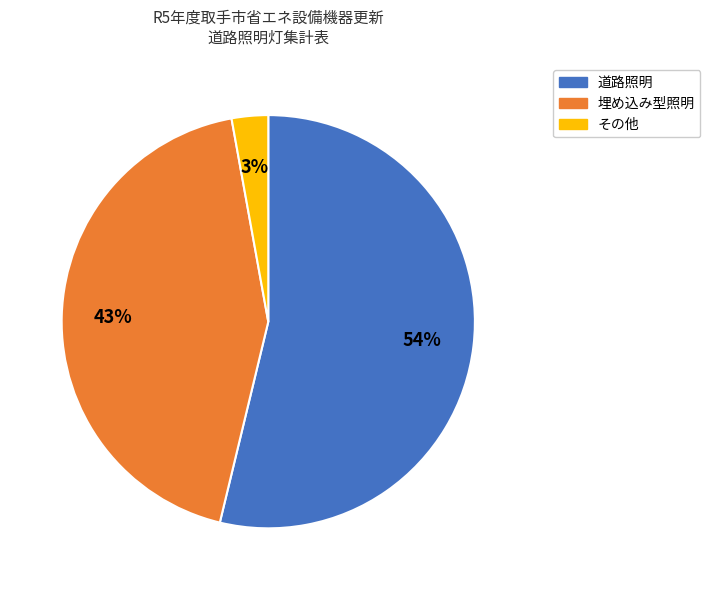

Which has a higher value, 道路照明 or 埋め込み型照明?

道路照明